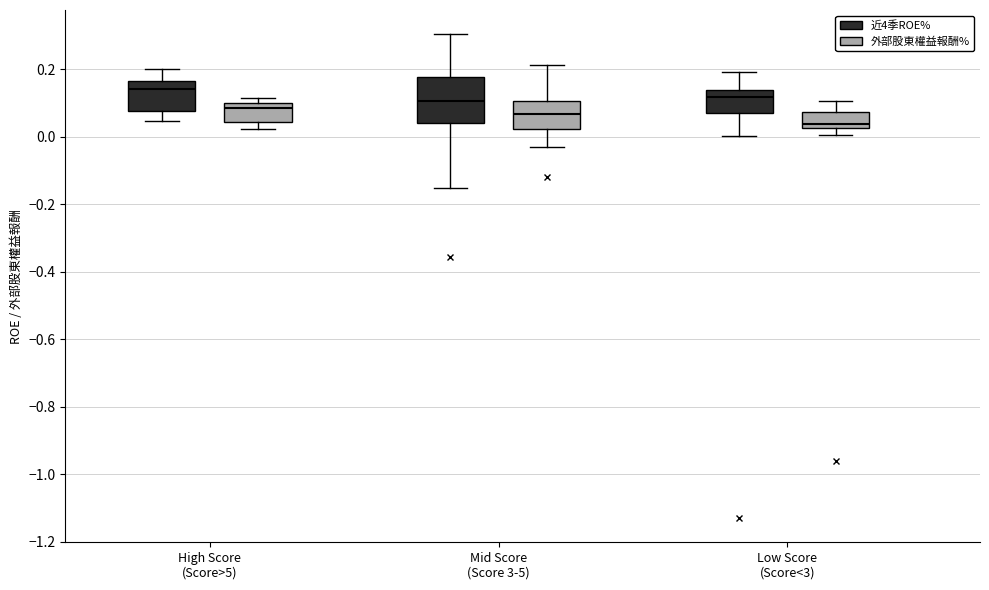

Which box is the tallest, from its lower edge to its upper edge?

Mid Score (Score 3-5) (近4季ROE%)